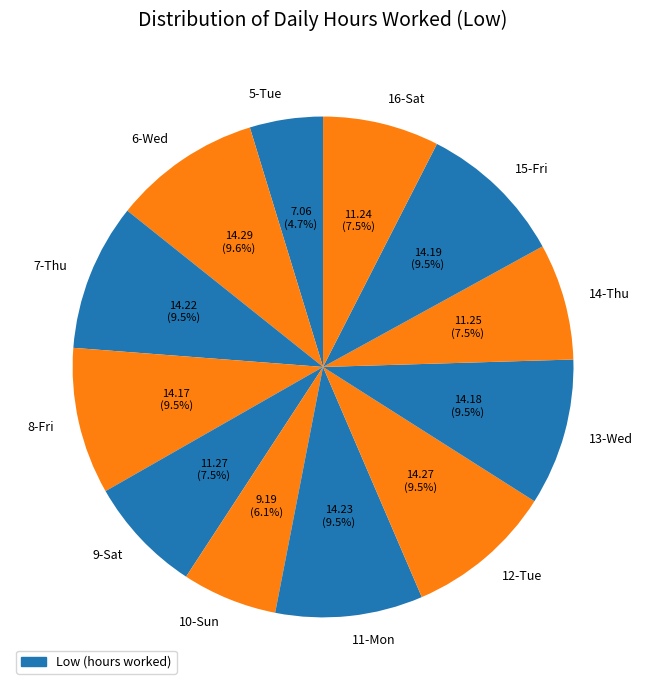

To the nearest percent, what is the average slice percentage?

8%